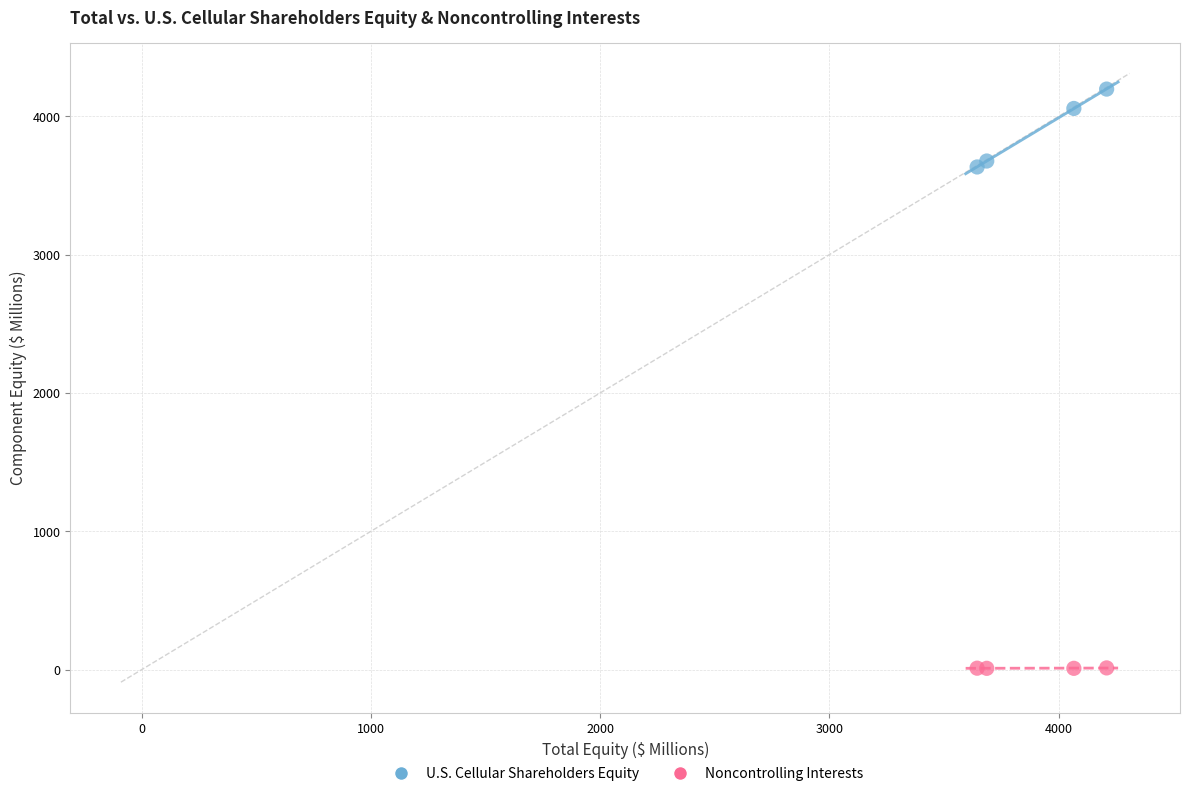

What are all the series names shown in the legend?

U.S. Cellular Shareholders Equity, Noncontrolling Interests